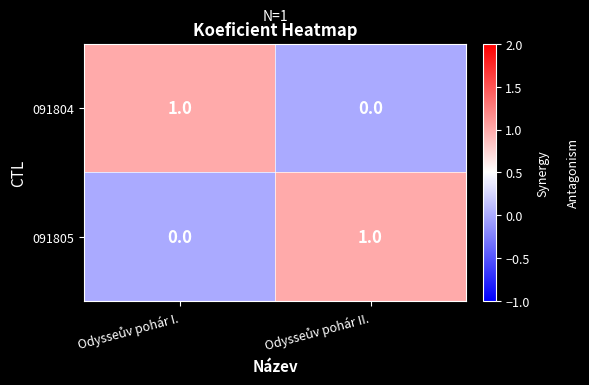

Reading right to left, list all the values displayed in this chart.

091804: 0	1
091805: 1	0